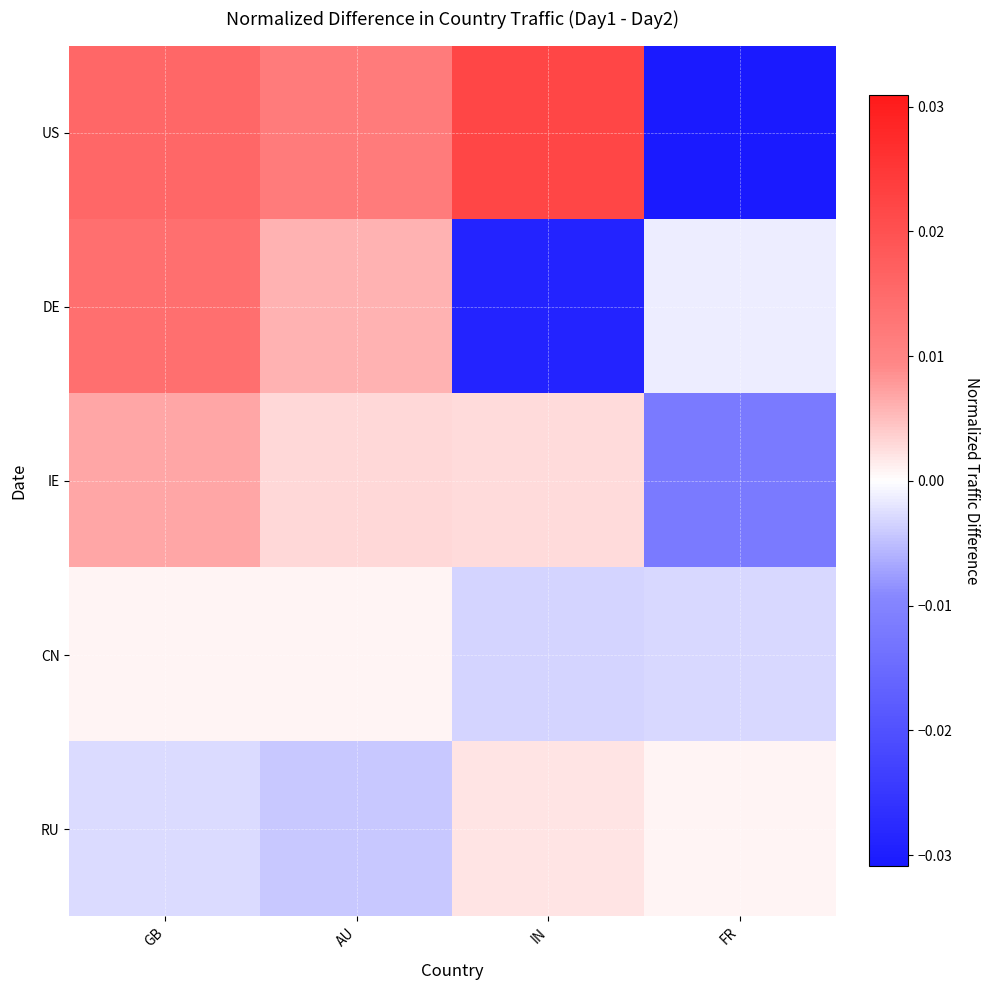

Which series has the largest total across all categories?

US